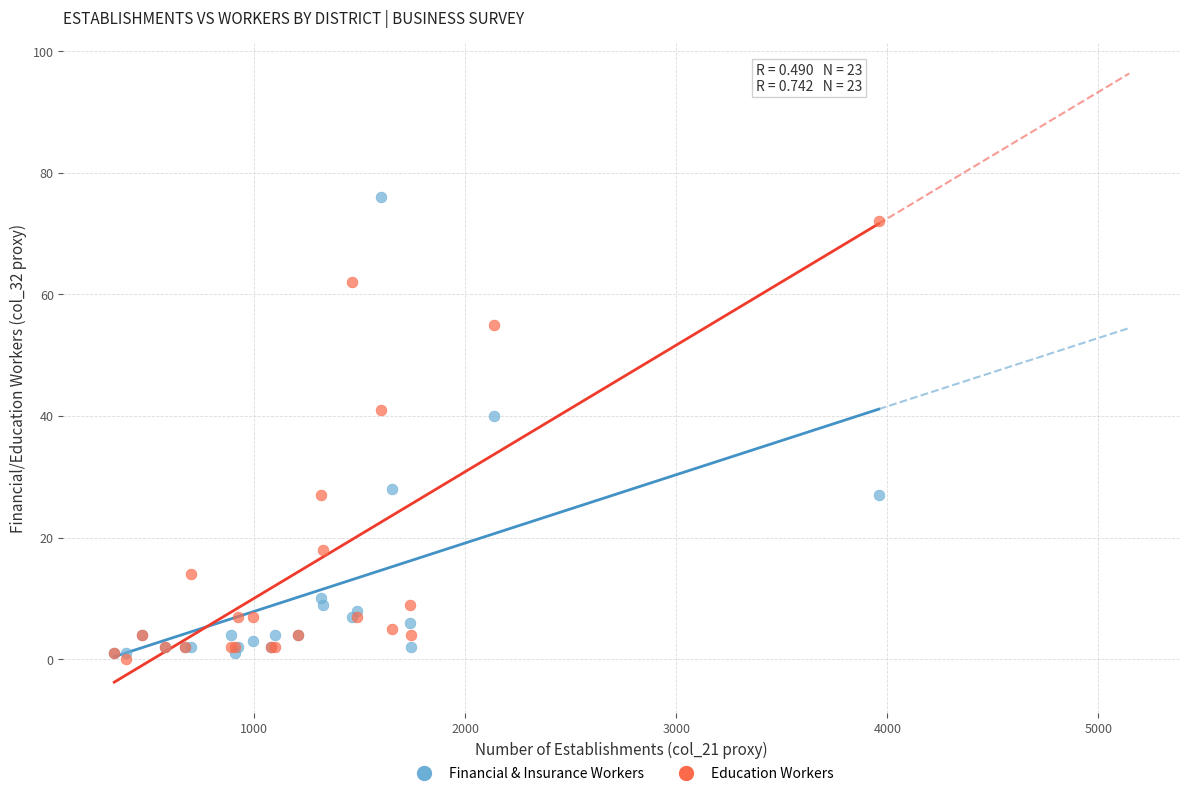

Which series contains the lowest Y value?

Education Workers